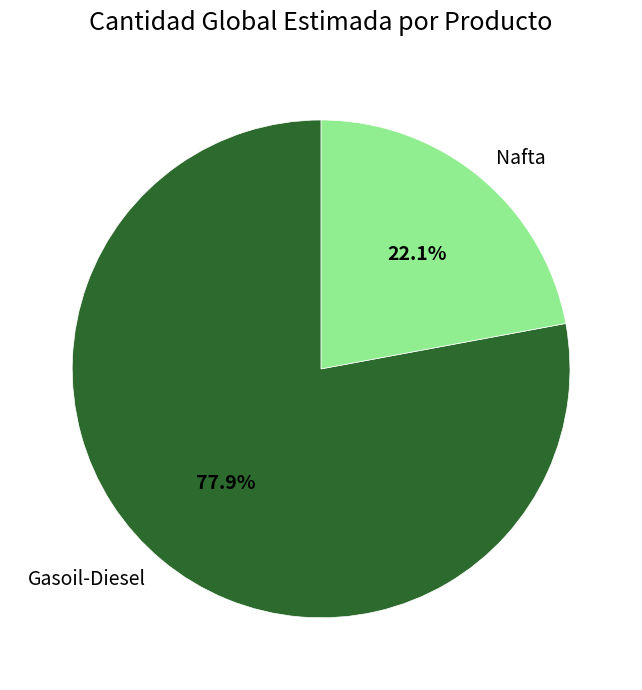

What is the ratio of the value at Nafta to the value at Gasoil-Diesel?

0.3